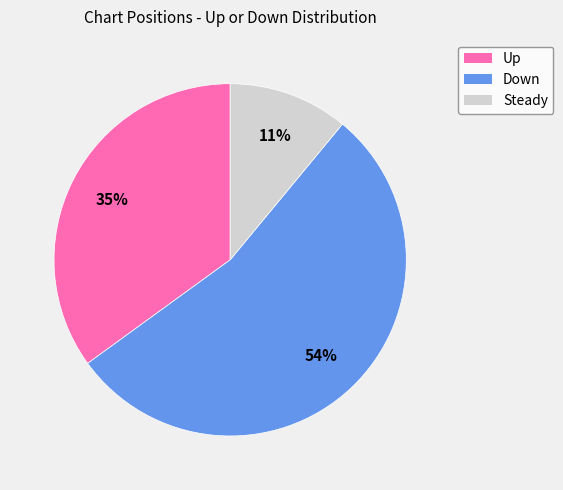

To the nearest percent, what is the average slice percentage?

33%